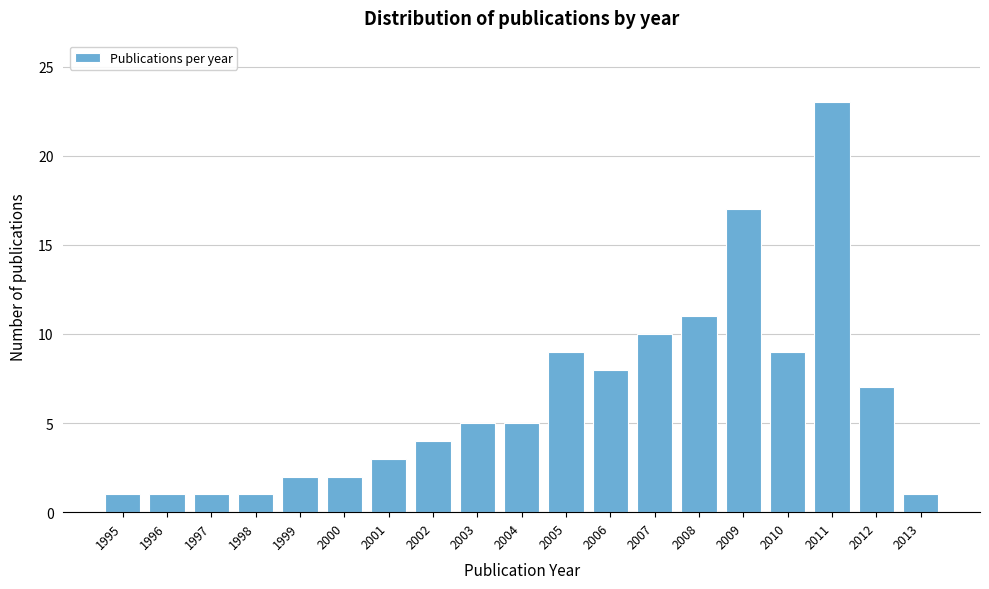

Reading right to left, extract all data points from this chart.

1	7	23	9	17	11	10	8	9	5	5	4	3	2	2	1	1	1	1